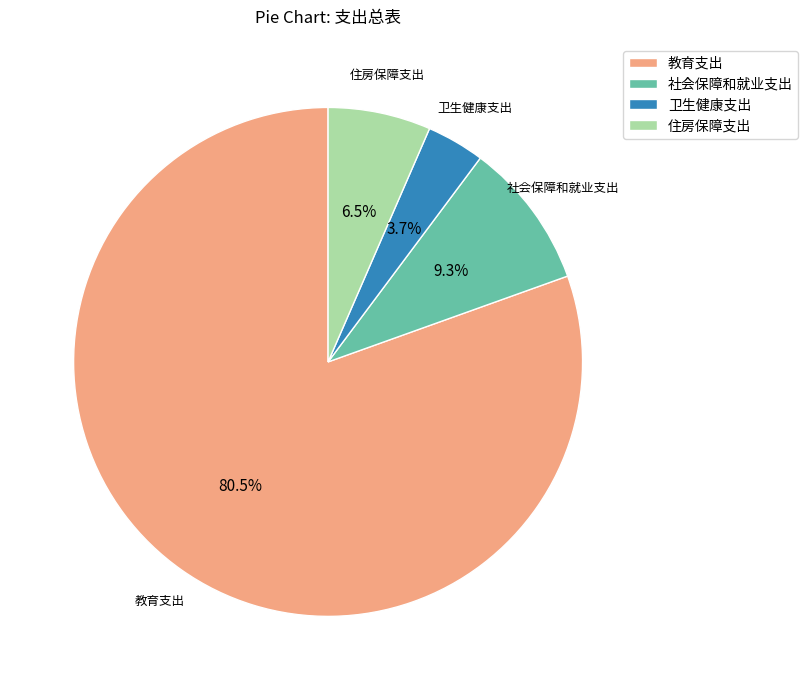

To the nearest percent, what is the combined percentage of 住房保障支出 and 卫生健康支出?

10%